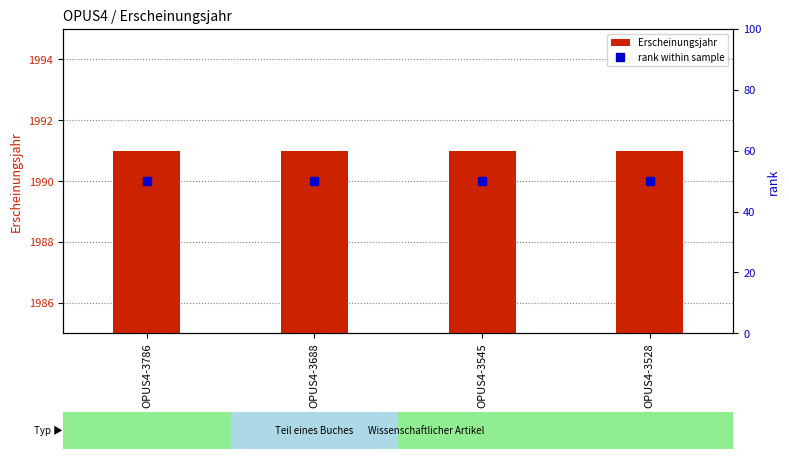

What are all the series names shown in the legend?

Erscheinungsjahr, rank within sample